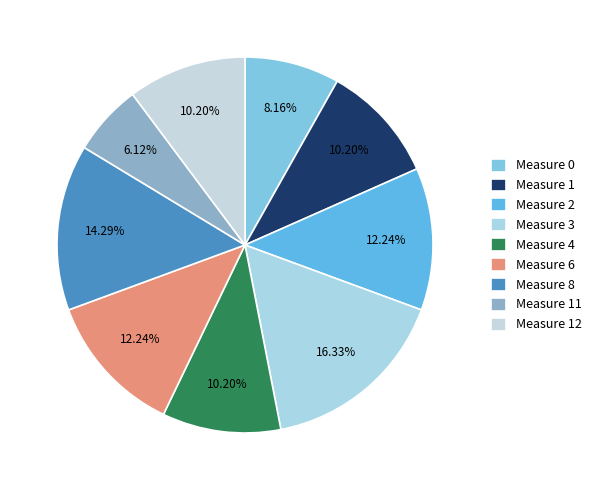

To the nearest percent, what is the difference between the largest and smallest slice percentages?

10%